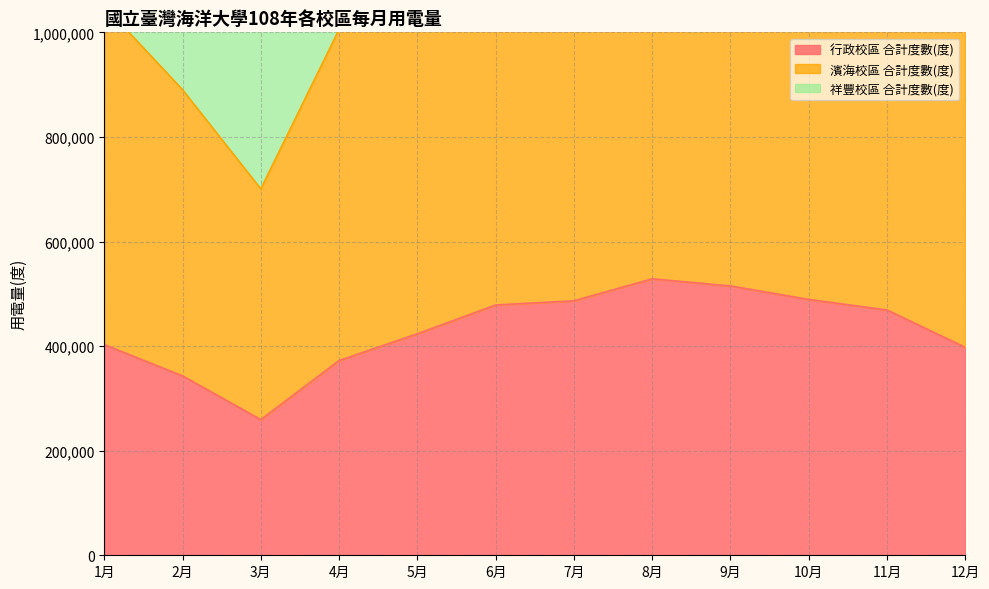

Where does the 祥豐校區 合計度數(度) series first go above 1830200?

6月